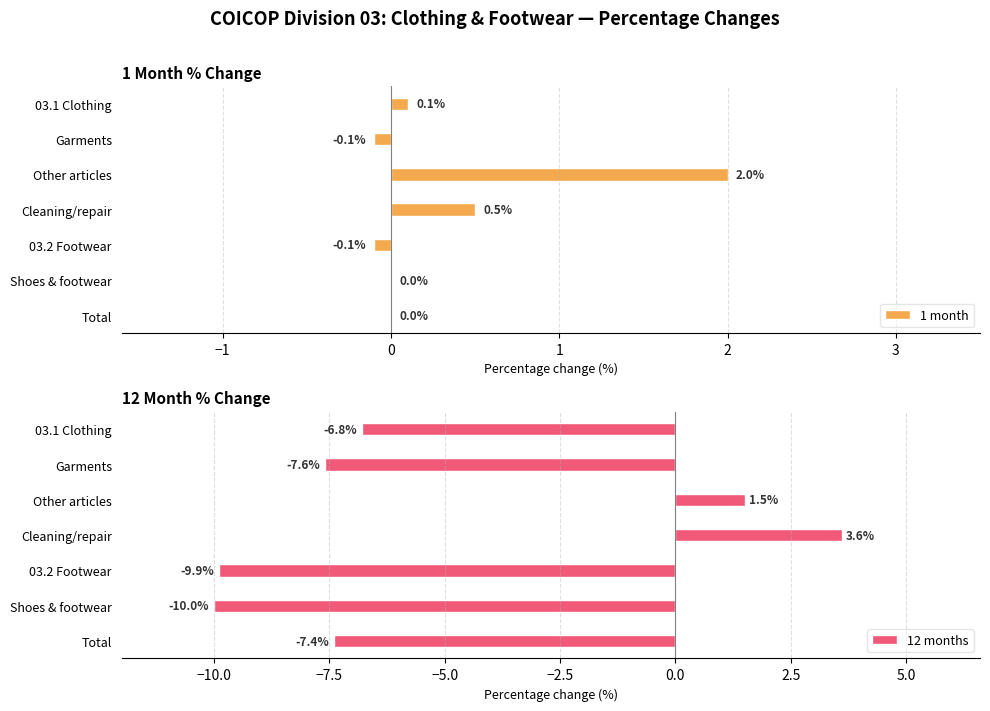

The value of 1 month at 03.2 Footwear is -0.1. True or false?

True